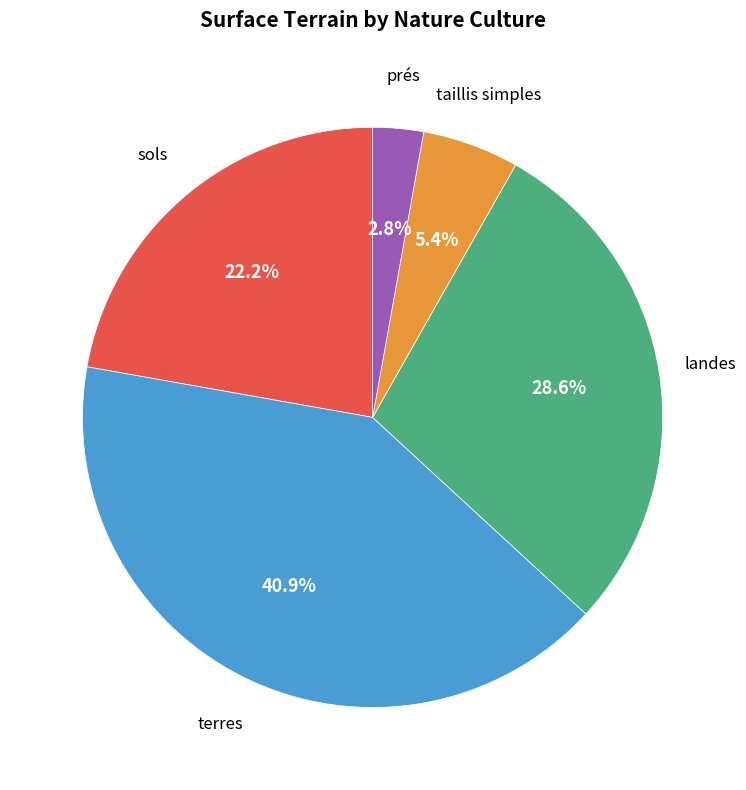

The landes slice represents 29% of the pie. True or false?

True